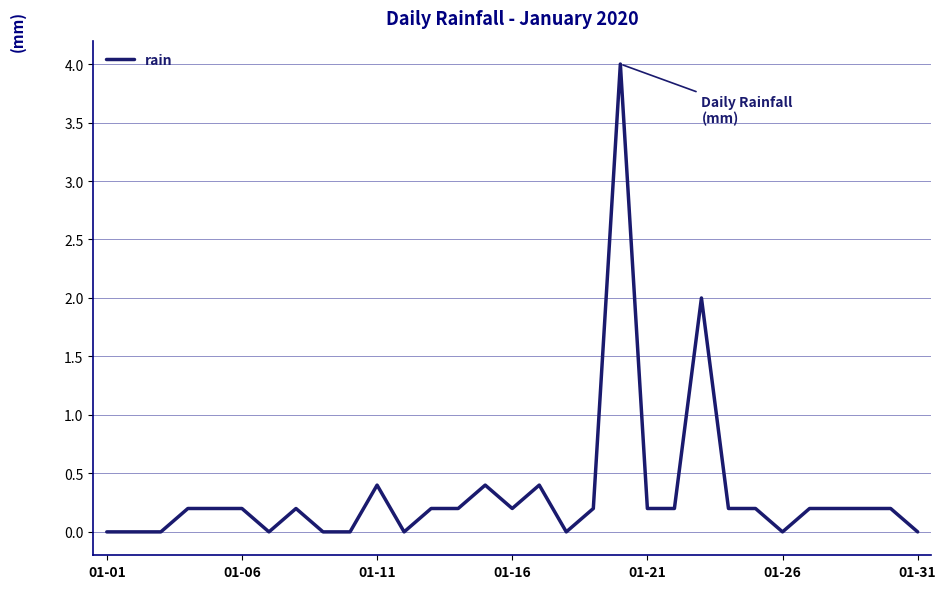

What is the maximum value shown in the chart?

4.0